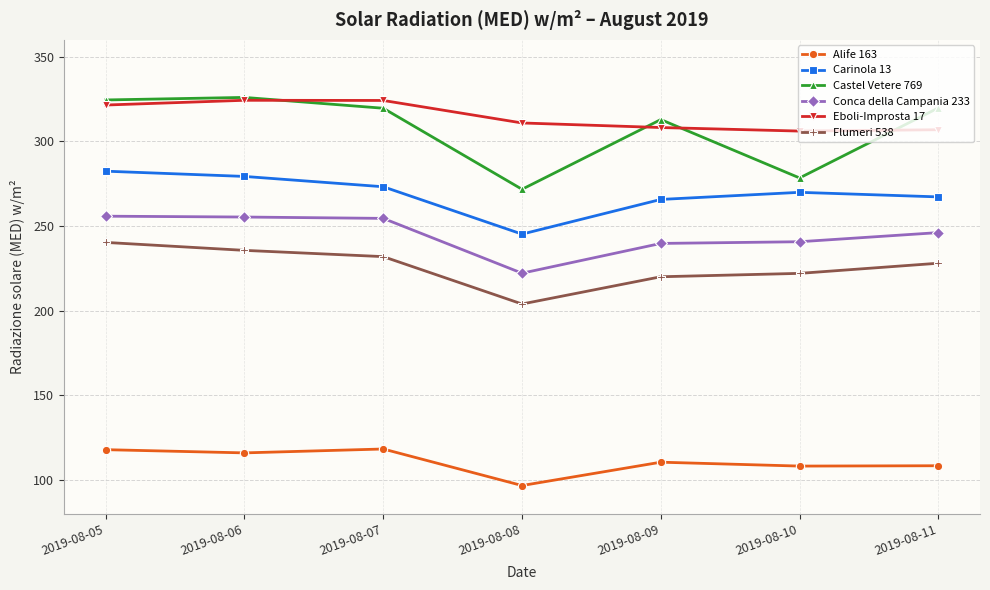

True or false: Carinola 13 and Conca della Campania 233 cross at least once.

False